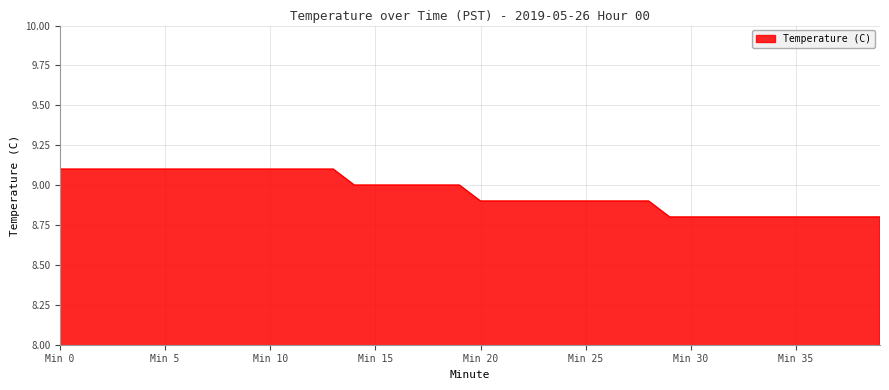

What is the maximum value shown in the chart?

9.1